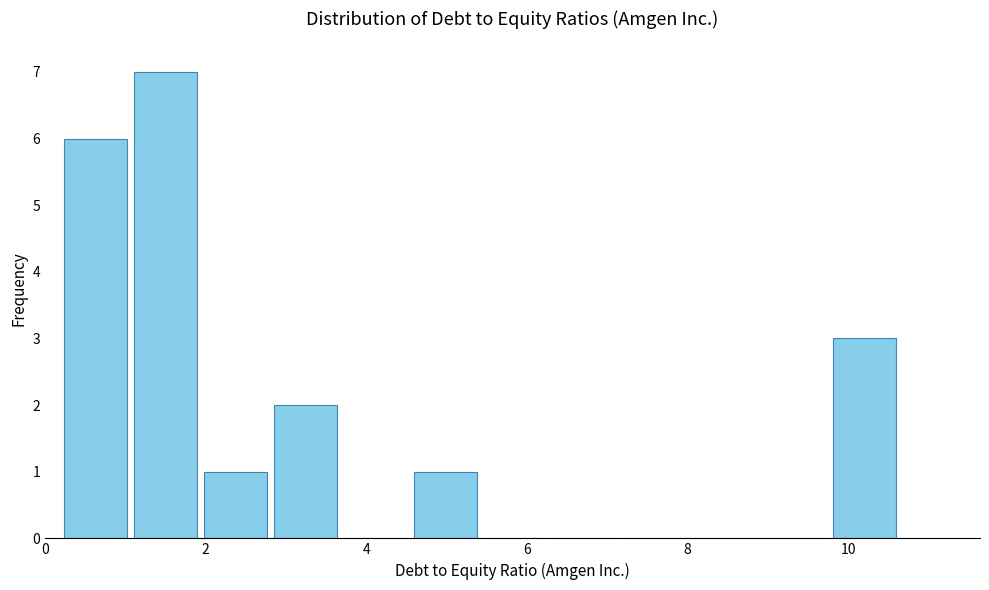

Reading left to right, list every bar in this chart as the range it spans on the x-axis followed by its height. Neither the bar edges nor the heights are printed on the chart, so give them approximately, as read against the axes.

0.2 to 1.0: 6
1.0 to 2.0: 7
2.0 to 2.8: 1
2.8 to 3.6: 2
3.6 to 4.6: 0
4.6 to 5.4: 1
5.4 to 6.2: 0
6.2 to 7.2: 0
7.2 to 8.0: 0
8.0 to 8.8: 0
8.8 to 9.8: 0
9.8 to 10.6: 3